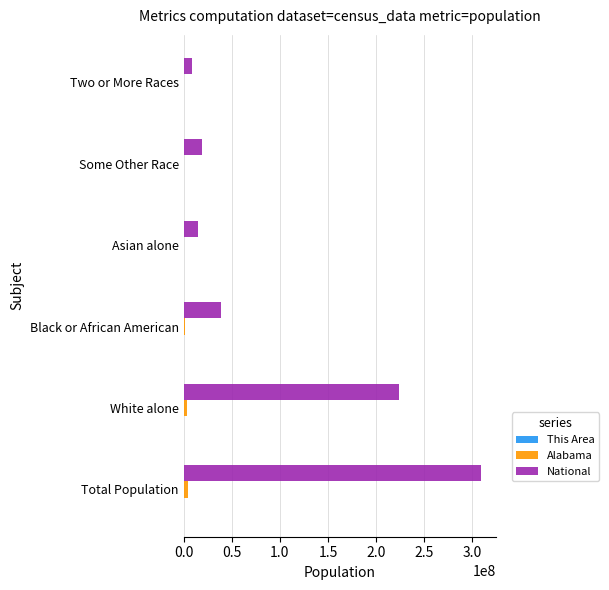

Between White alone and Asian alone, which series saw the biggest shift?

National